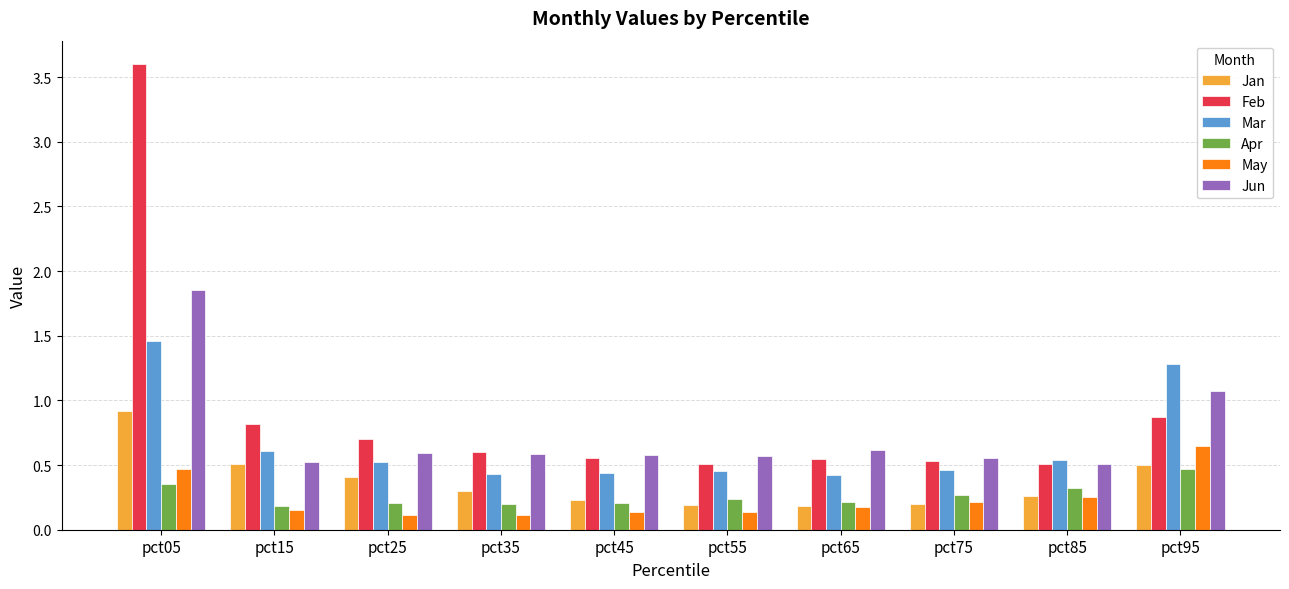

Rank the series by their maximum value, from highest to lowest.

Feb, Jun, Mar, Jan, May, Apr